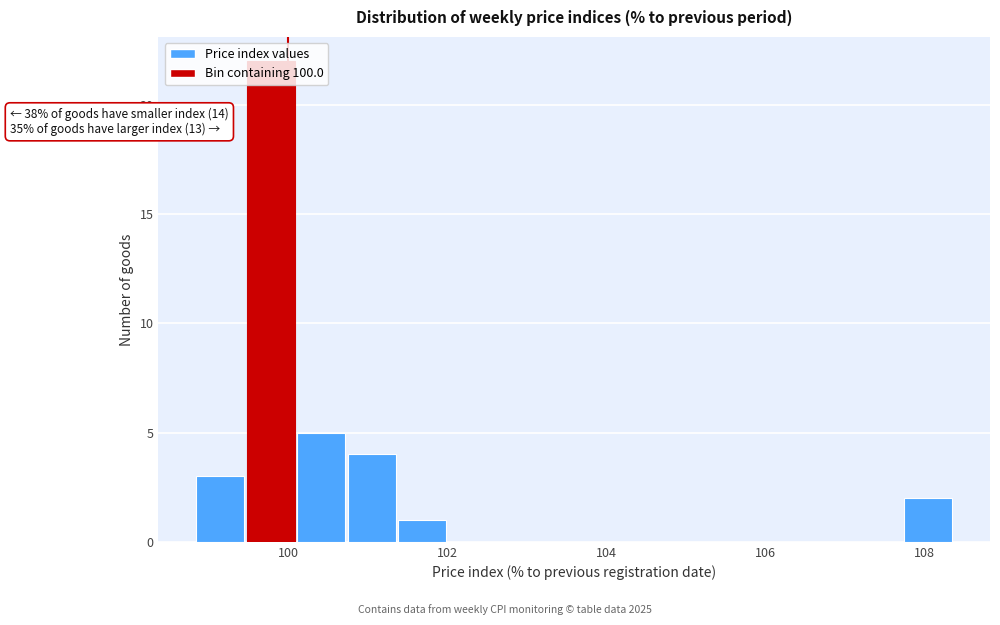

Read against the x-axis, roughly where is the centre of the tallest bar?

99.8